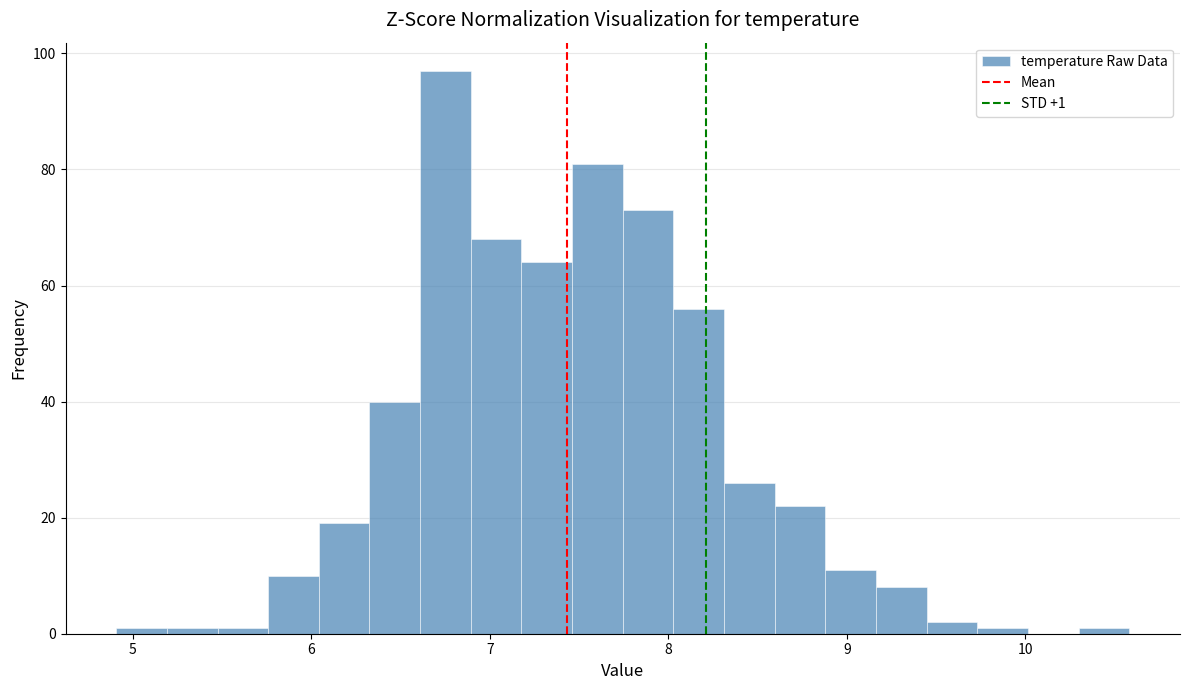

Around what value on the x-axis is the tallest bar? Give the approximate position of its centre, as read against the axis.

6.8